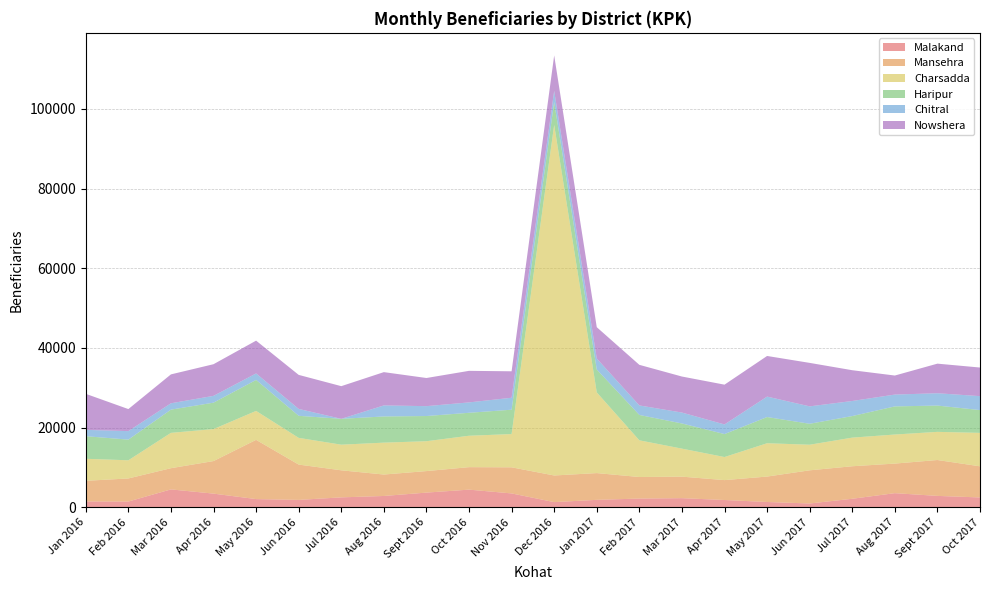

Reading left to right, list all the values displayed in this chart.

Malakand: Jan 2016=1495	Feb 2016=1476	Mar 2016=4520	Apr 2016=3460	May 2016=2090	Jun 2016=1886	Jul 2016=2520	Aug 2016=2870	Sept 2016=3716	Oct 2016=4460	Nov 2016=3510	Dec 2016=1330	Jan 2017=1900	Feb 2017=2220	Mar 2017=2320	Apr 2017=1860	May 2017=1360	Jun 2017=986	Jul 2017=2168	Aug 2017=3575	Sept 2017=2890	Oct 2017=2502
Mansehra: Jan 2016=5180	Feb 2016=5790	Mar 2016=5320	Apr 2016=8170	May 2016=14860	Jun 2016=8860	Jul 2016=6790	Aug 2016=5380	Sept 2016=5400	Oct 2016=5640	Nov 2016=6550	Dec 2016=6682	Jan 2017=6710	Feb 2017=5410	Mar 2017=5400	Apr 2017=4990	May 2017=6380	Jun 2017=8320	Jul 2017=8160	Aug 2017=7420	Sept 2017=9002	Oct 2017=7810
Charsadda: Jan 2016=5524	Feb 2016=4558	Mar 2016=8866	Apr 2016=8021	May 2016=7261	Jun 2016=6703	Jul 2016=6429	Aug 2016=8002	Sept 2016=7493	Oct 2016=7882	Nov 2016=8341	Dec 2016=87941	Jan 2017=20249	Feb 2017=9204	Mar 2017=7028	Apr 2017=5788	May 2017=8361	Jun 2017=6423	Jul 2017=7180	Aug 2017=7293	Sept 2017=7064	Oct 2017=8388
Haripur: Jan 2016=5669	Feb 2016=5187	Mar 2016=5828	Apr 2016=6630	May 2016=7775	Jun 2016=5535	Jul 2016=6486	Aug 2016=6569	Sept 2016=6319	Oct 2016=5760	Nov 2016=6114	Dec 2016=5778	Jan 2017=5741	Feb 2017=6365	Mar 2017=6316	Apr 2017=5763	May 2017=6572	Jun 2017=5256	Jul 2017=5413	Aug 2017=7055	Sept 2017=6597	Oct 2017=5723
Chitral: Jan 2016=1590	Feb 2016=2130	Mar 2016=1593	Apr 2016=1710	May 2016=1633	Jun 2016=1730	Jul 2016=0	Aug 2016=2770	Sept 2016=2480	Oct 2016=2605	Nov 2016=3000	Dec 2016=2792	Jan 2017=2760	Feb 2017=2390	Mar 2017=2735	Apr 2017=2415	May 2017=5130	Jun 2017=4370	Jul 2017=3781	Aug 2017=2970	Sept 2017=3094	Oct 2017=3495
Nowshera: Jan 2016=9038	Feb 2016=5532	Mar 2016=7250	Apr 2016=7939	May 2016=8223	Jun 2016=8536	Jul 2016=8197	Aug 2016=8350	Sept 2016=7060	Oct 2016=7918	Nov 2016=6637	Dec 2016=8874	Jan 2017=7857	Feb 2017=10182	Mar 2017=9039	Apr 2017=9982	May 2017=10194	Jun 2017=10906	Jul 2017=7719	Aug 2017=4775	Sept 2017=7423	Oct 2017=7177